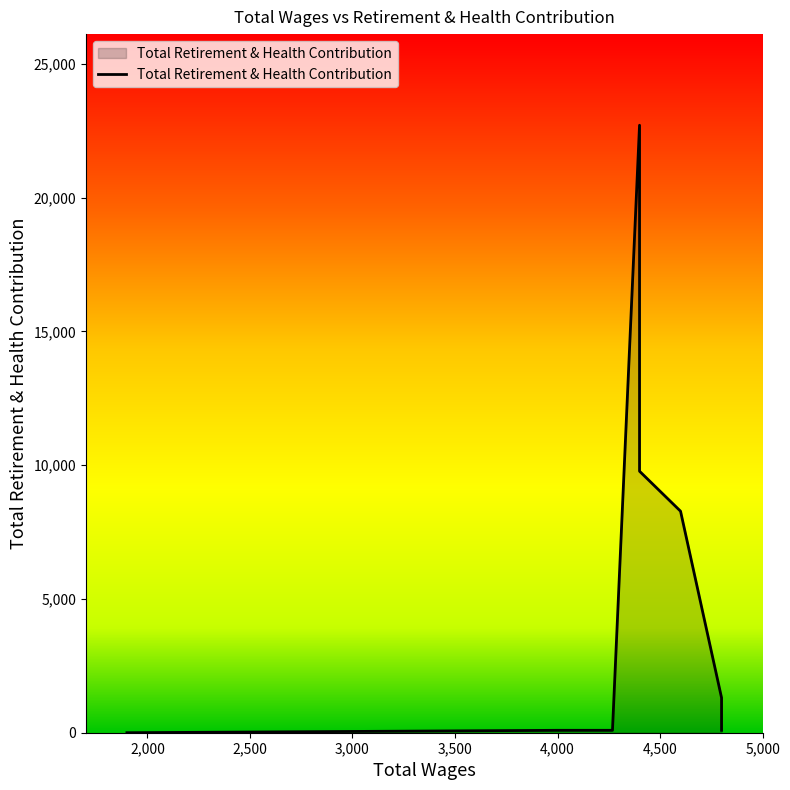

What is the maximum value shown in the chart?

22705